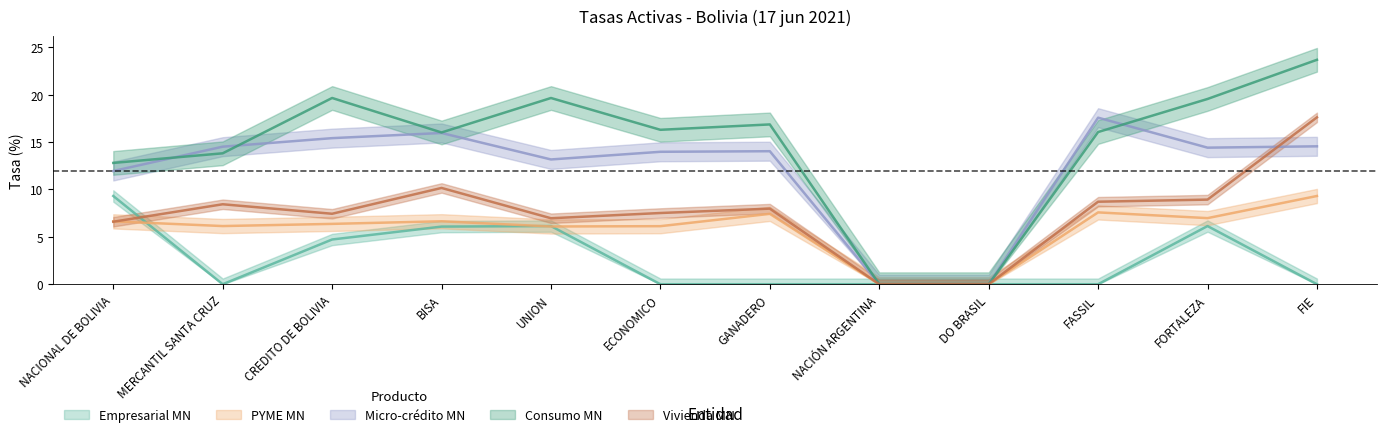

Is the value of Consumo_MN at ECONOMICO greater than the value of Empresarial_MN at NACIONAL DE BOLIVIA?

Yes